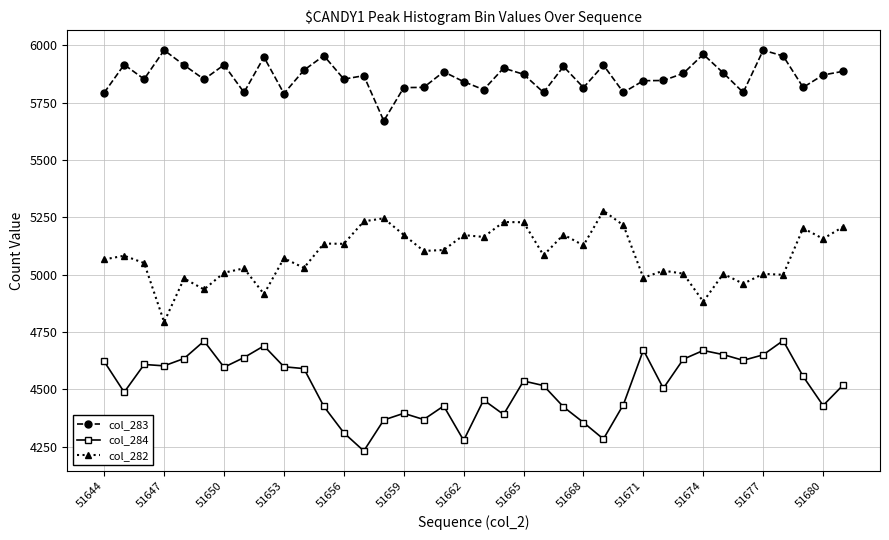

Which series has the largest total across all categories?

col_283